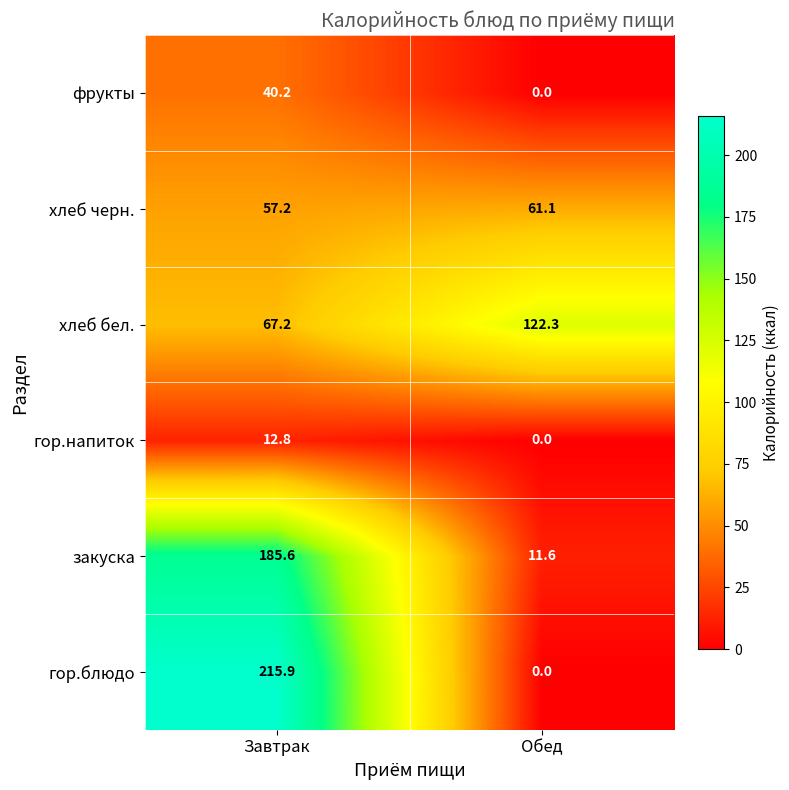

At which category does the chart reach its minimum across all series?

Обед